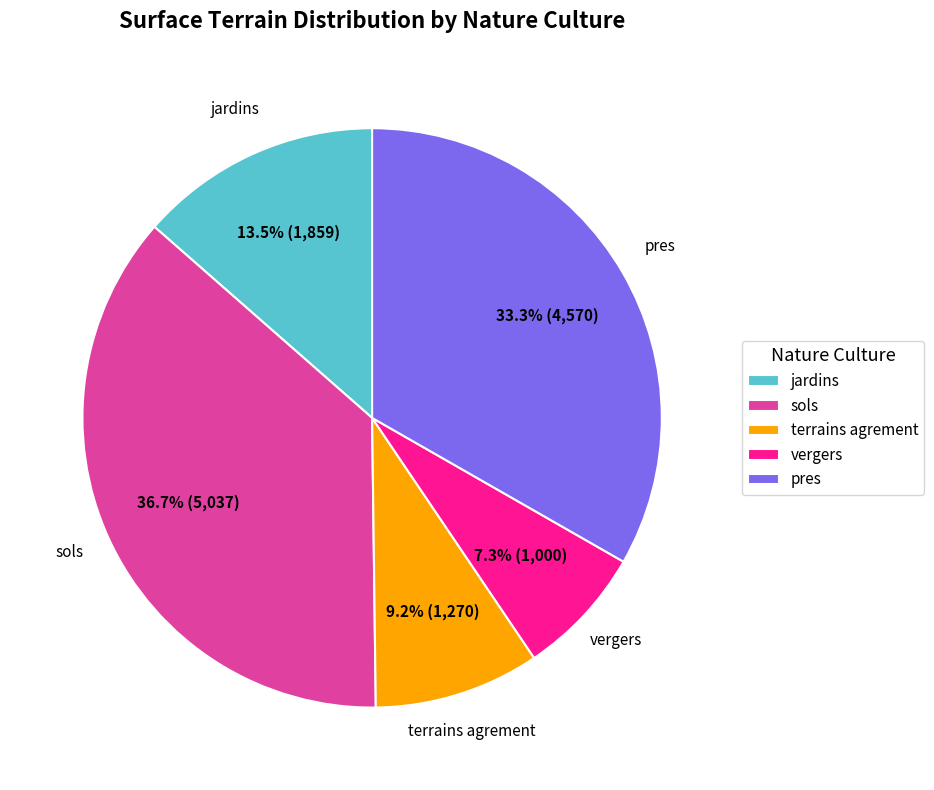

Count the number of slices in the pie.

5